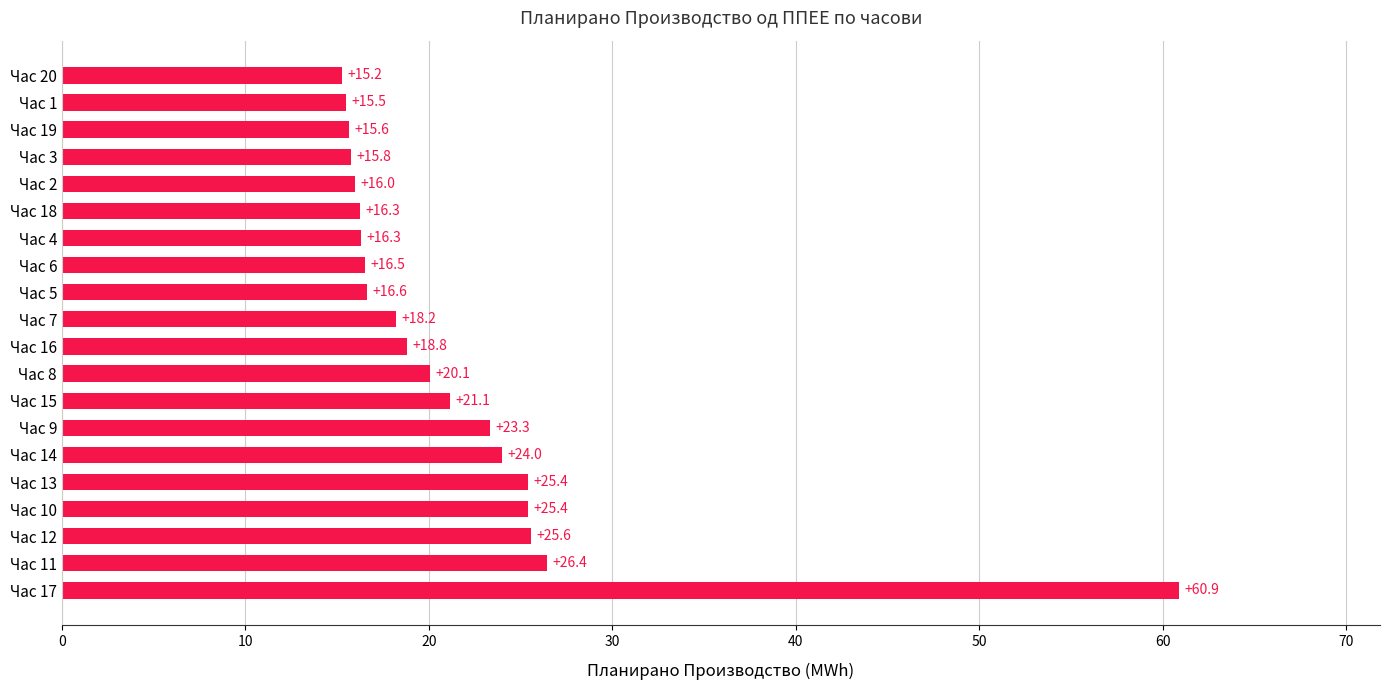

True or false: the data shows 25.4 at Час 13.

True